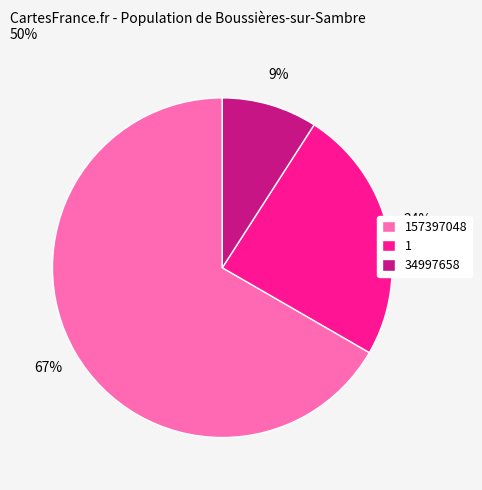

Do 1 and 34997658 together represent more than half of the pie?

No